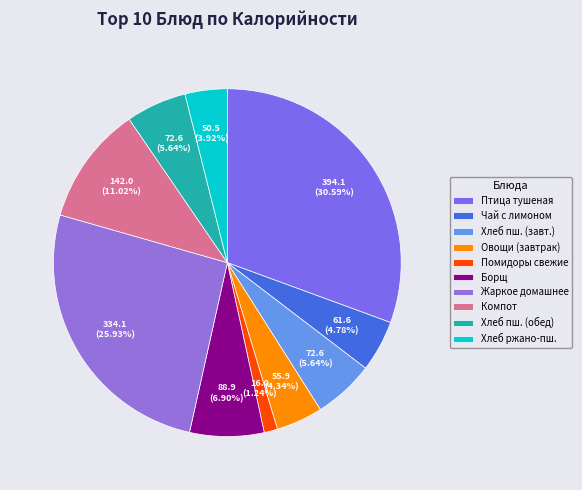

How many segments does this pie chart have?

10